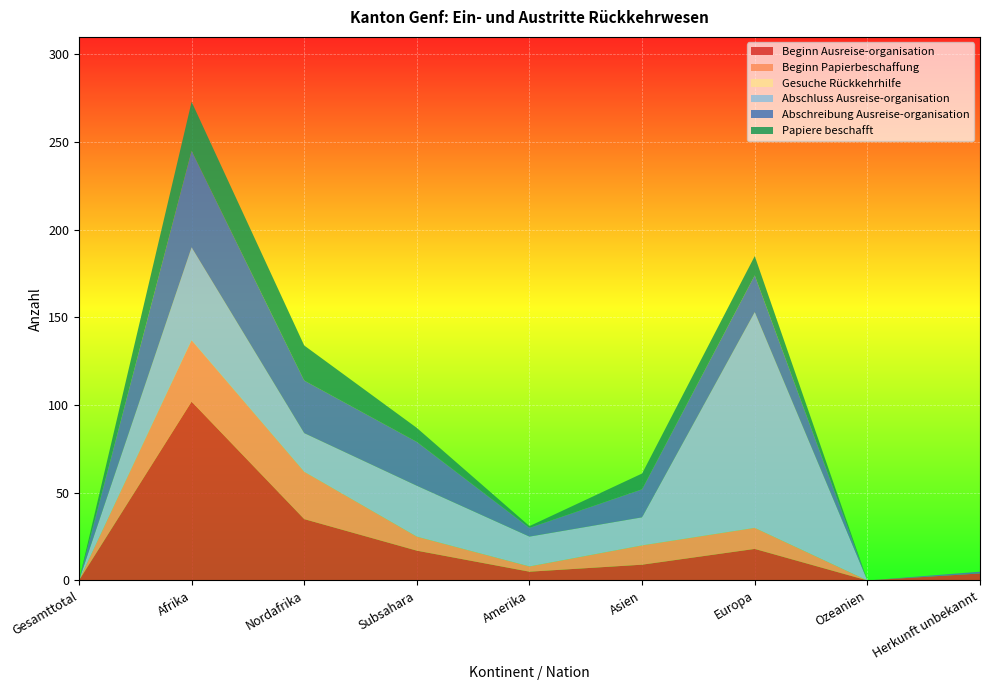

Reading right to left, what are all the values shown in this chart?

Beginn Ausreise-organisation: 4	0	18	9	5	17	35	102	0
Beginn Papierbeschaffung: 0	0	12	11	3	8	27	35	0
Gesuche Rückkehrhilfe: 0	0	0	0	0	0	0	0	0
Abschluss Ausreise-organisation: 0	0	123	16	17	29	22	53	0
Abschreibung Ausreise-organisation: 1	0	21	16	5	25	30	55	0
Papiere beschafft: 0	0	11	9	1	8	20	28	0